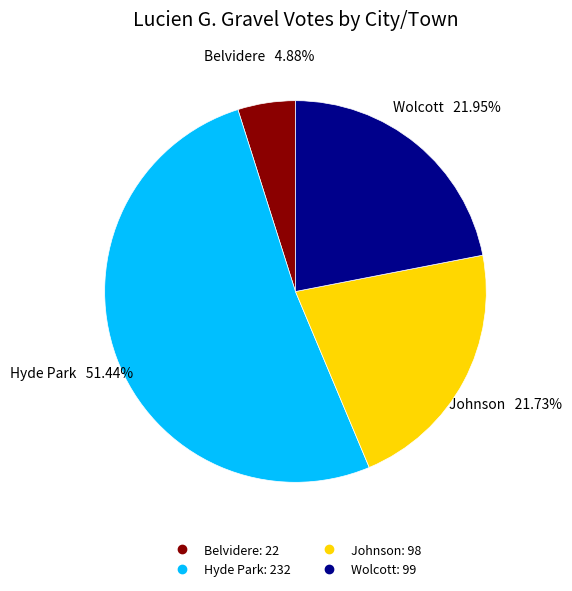

To the nearest percent, what is the average slice percentage?

25%